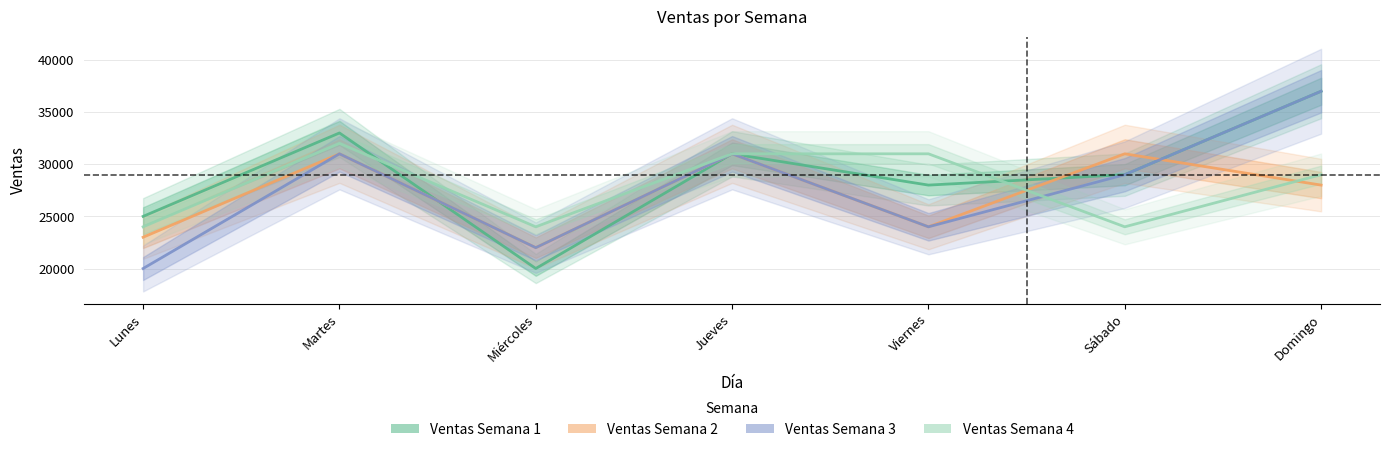

Does the chart display data point markers on the line(s)?

No